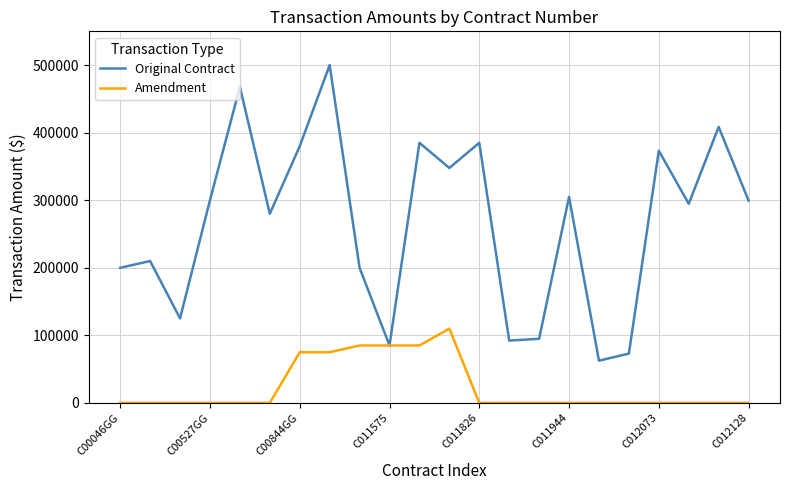

What is the lowest value of the Original Contract series?

62492